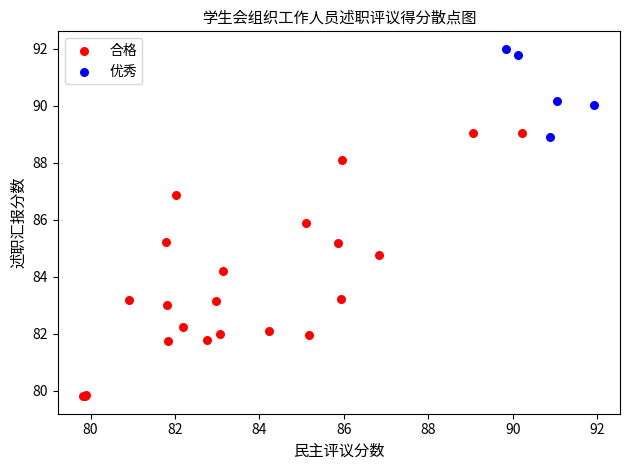

Which series has the largest Y range (max minus min)?

合格